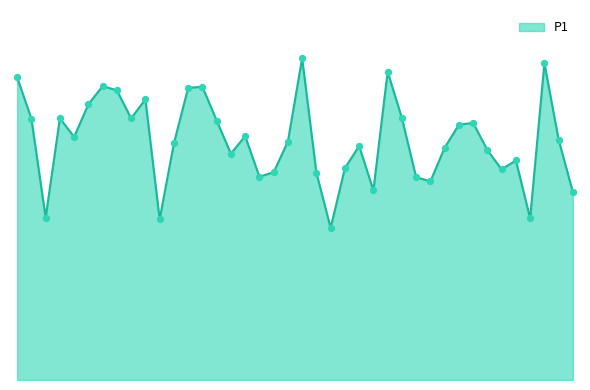

Does the chart have visible grid lines?

No